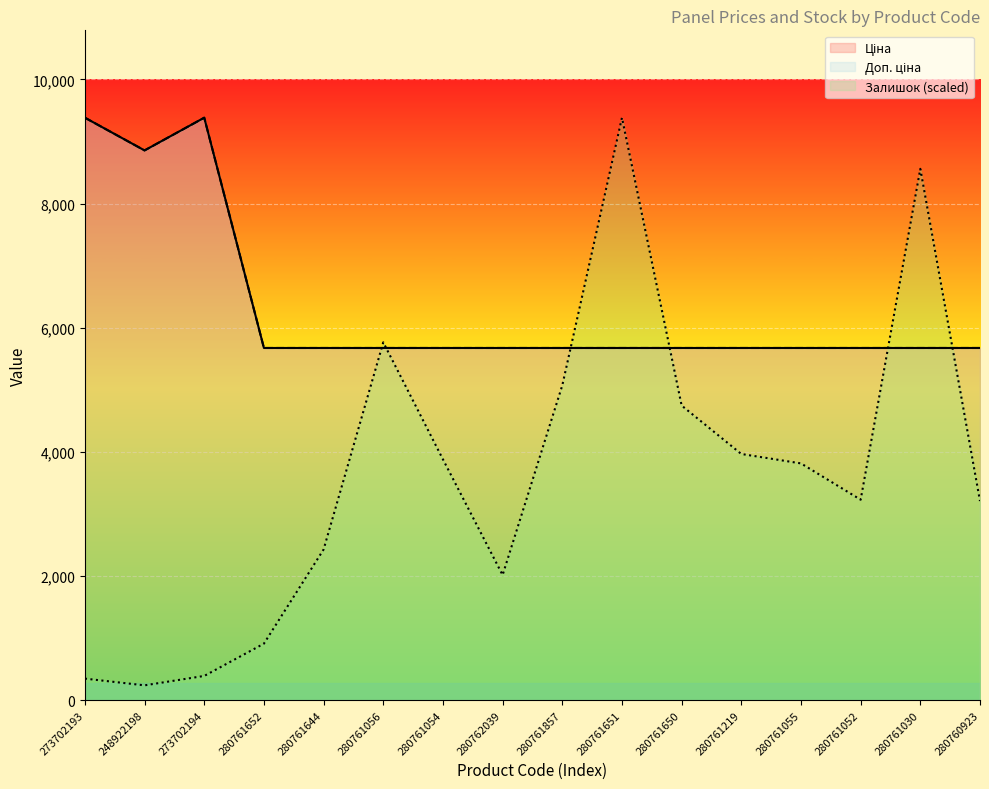

True or false: Ціна and Доп. ціна cross at least once.

False